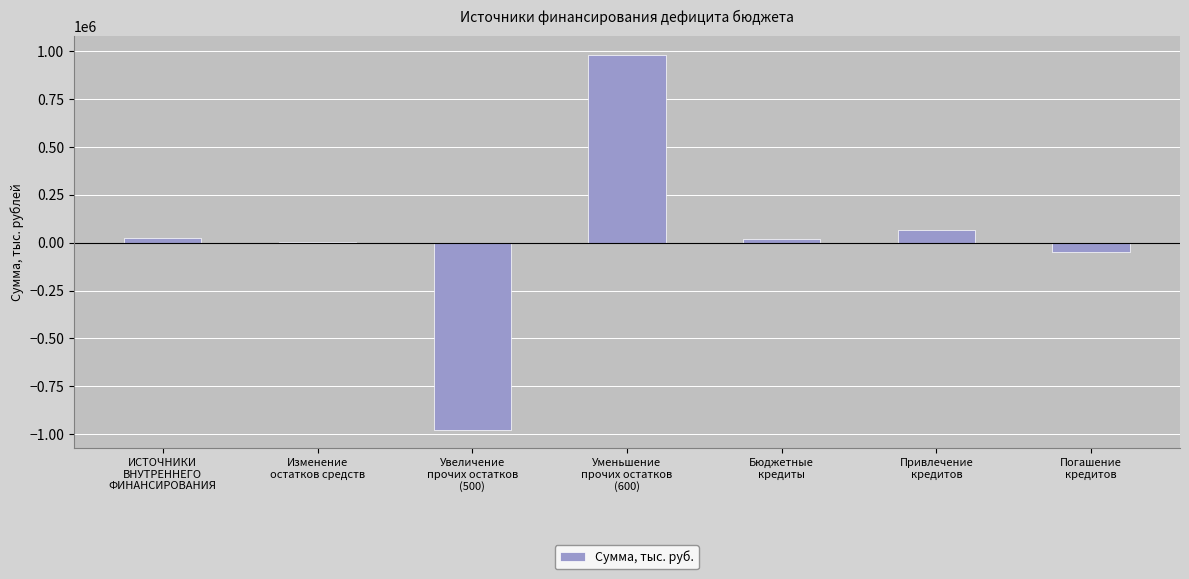

What is the greatest value displayed?

982052.3